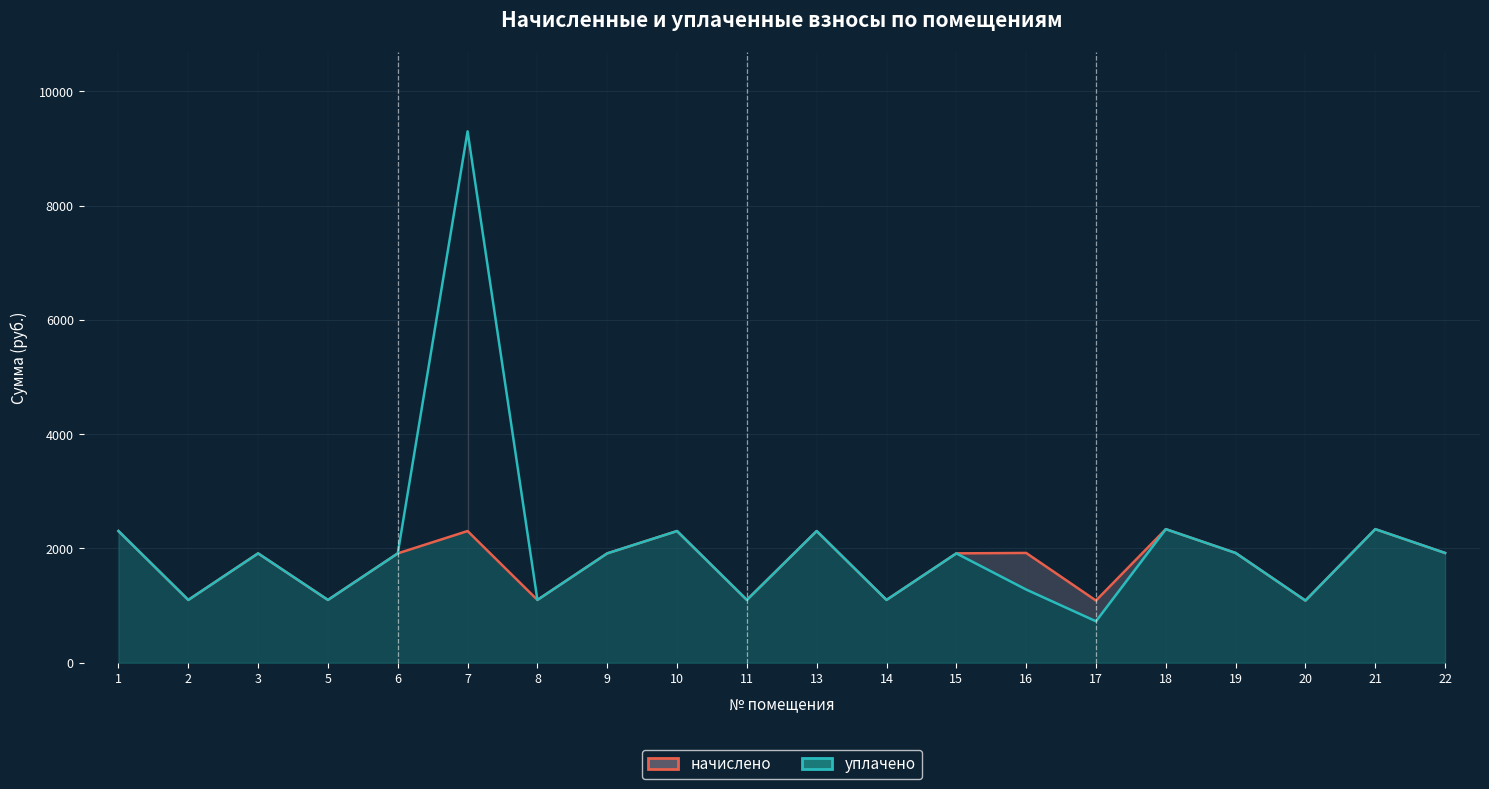

Where is начислено nearest to the value 1712?

3